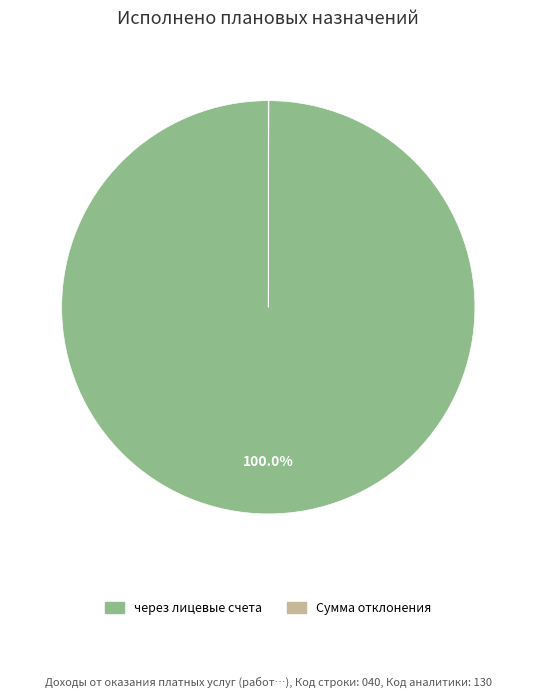

Does any single category account for the majority?

Yes